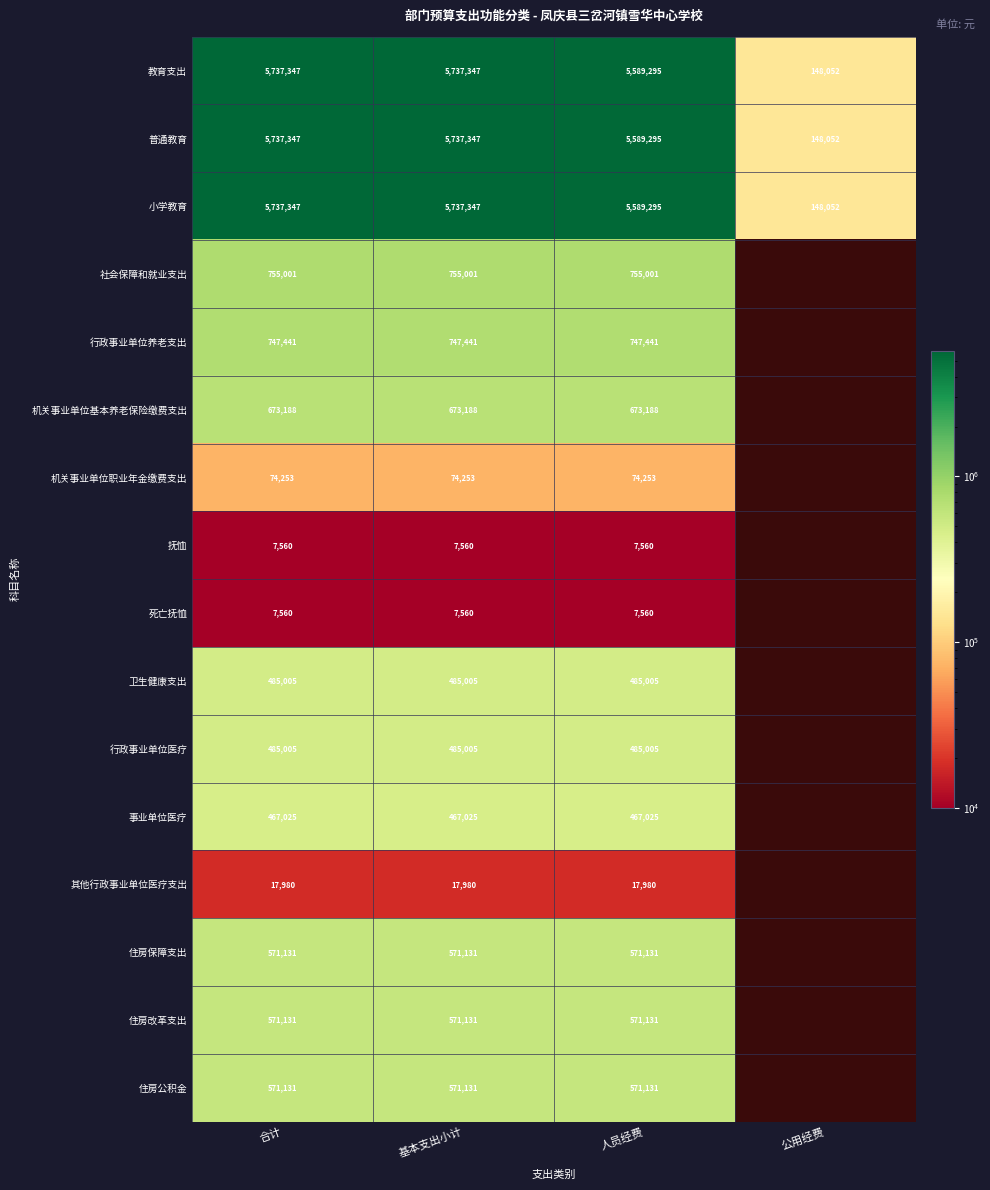

Is it true that 普通教育 equals 5737346.9 at 合计?

True